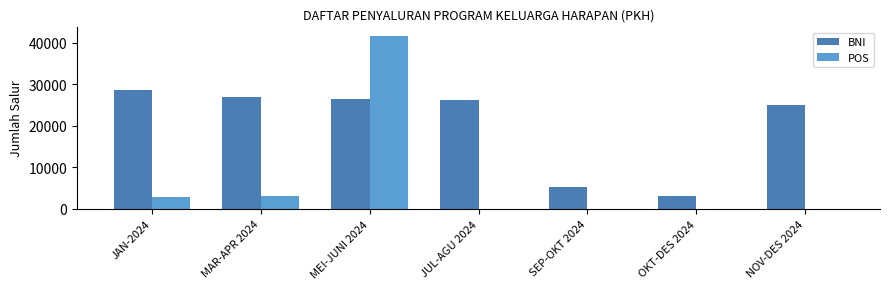

What is the sum of all POS values?

47552